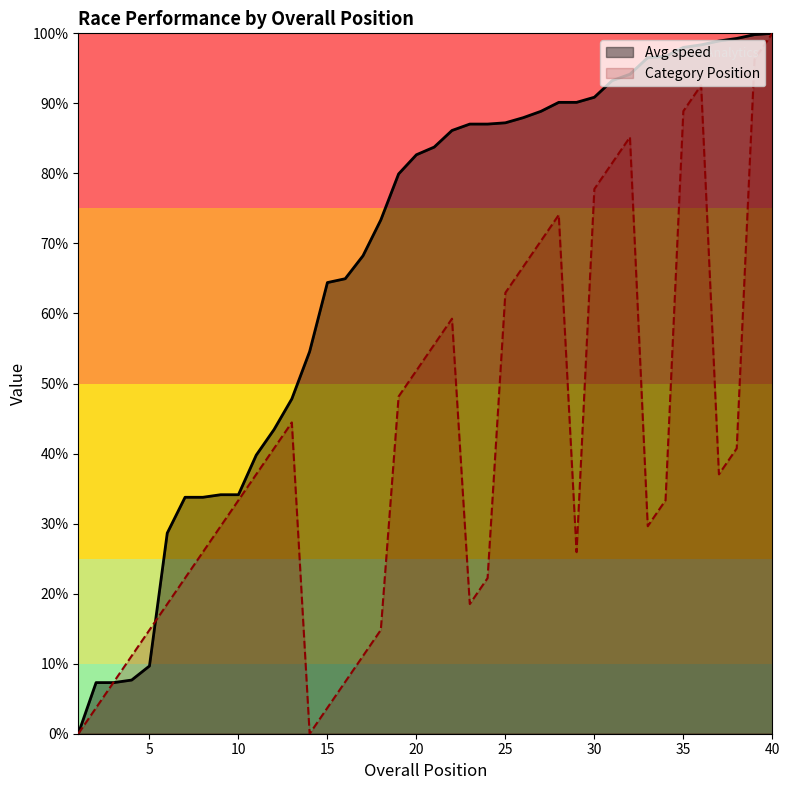

Reading left to right, list all the values displayed in this chart.

Avg speed: 0.0	7.3	7.3	7.7	9.7	28.6	33.8	33.8	34.1	34.1	39.8	43.4	47.8	54.6	64.4	65.0	68.2	73.4	79.9	82.7	83.8	86.1	87.0	87.0	87.2	88.0	88.9	90.1	90.1	90.9	93.2	94.2	96.5	96.7	98.0	98.4	98.9	99.3	99.8	100.0
Category Position: 0.0	3.7	7.4	11.1	14.8	18.5	22.2	25.9	29.6	33.3	37.0	40.7	44.4	0.0	3.7	7.4	11.1	14.8	48.1	51.9	55.6	59.3	18.5	22.2	63.0	66.7	70.4	74.1	25.9	77.8	81.5	85.2	29.6	33.3	88.9	92.6	37.0	40.7	96.3	100.0